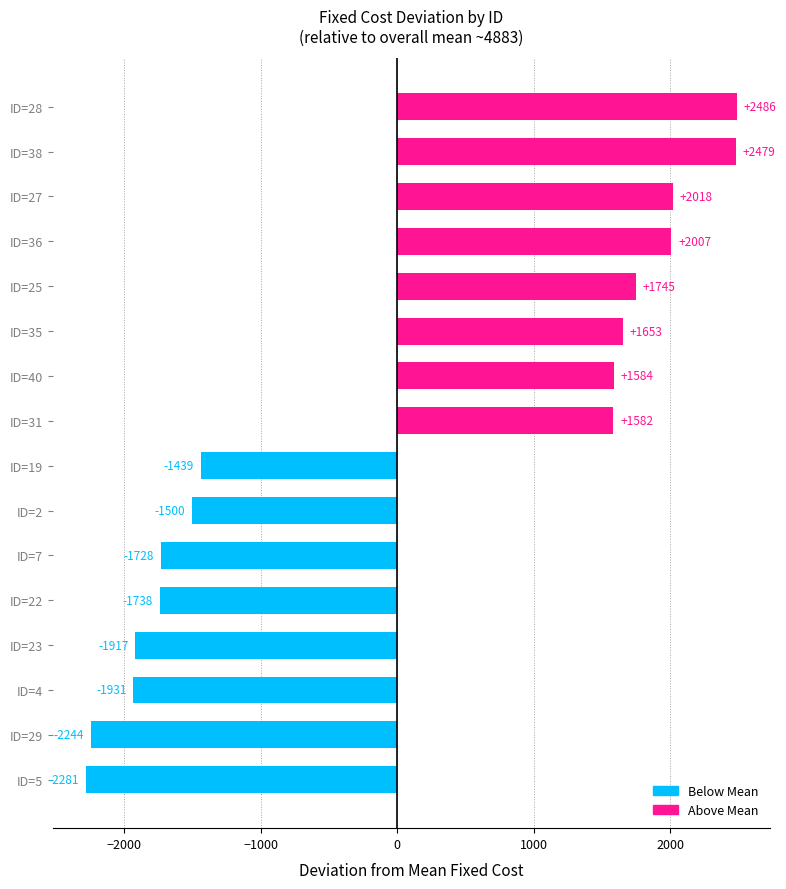

The chart shows a value of -1930.7 at ID=4. True or false?

True